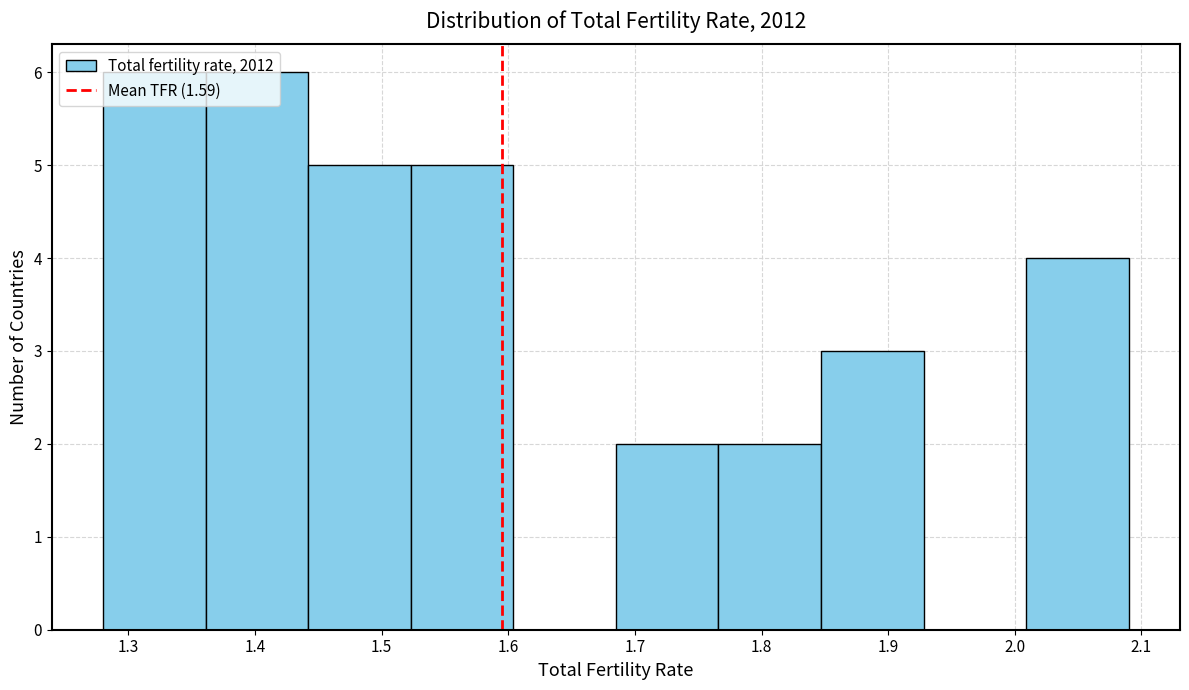

Reading left to right, transcribe this chart: for each bar, give the range it covers on the x-axis and its height. Neither the bar edges nor the heights are printed on the chart, so give them approximately, as read against the axes.

1.280 to 1.361: 6
1.361 to 1.442: 6
1.442 to 1.523: 5
1.523 to 1.604: 5
1.604 to 1.685: 0
1.685 to 1.766: 2
1.766 to 1.847: 2
1.847 to 1.928: 3
1.928 to 2.009: 0
2.009 to 2.090: 4